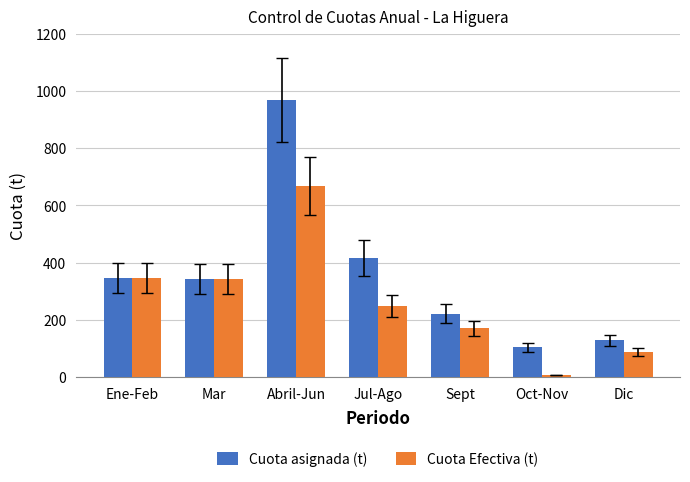

What is the sum of the Cuota asignada (t) values at Oct-Nov and Jul-Ago?

523.0